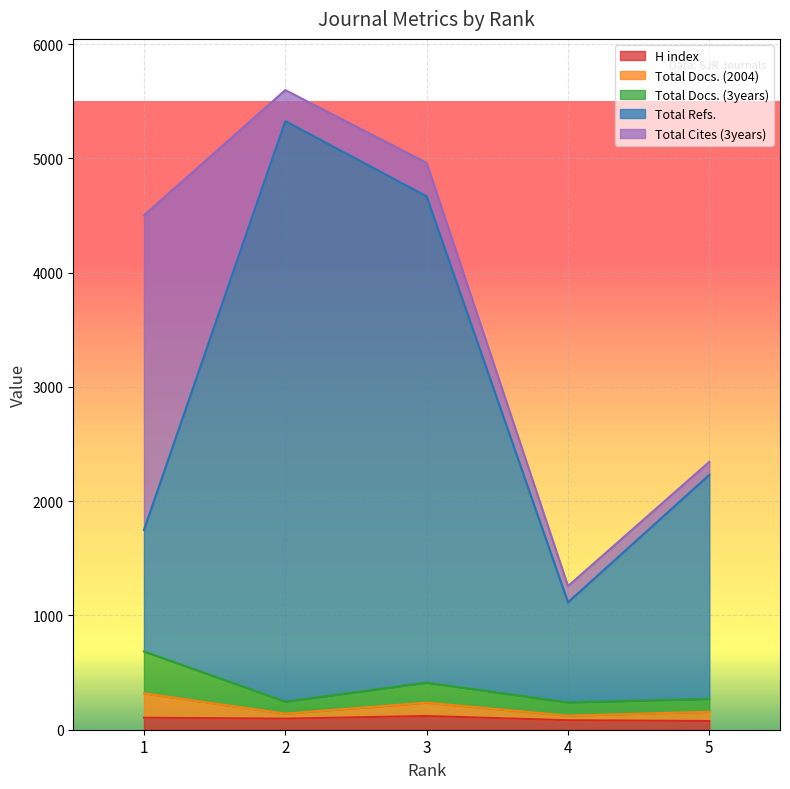

What is the sum of all H index values?

481